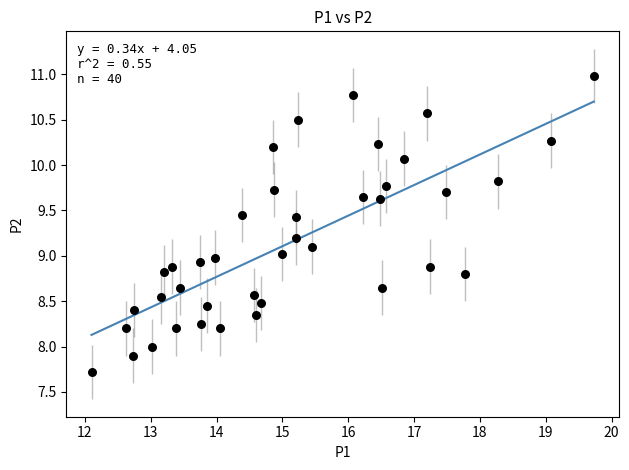

What is the range of Y values (max minus min)?

3.3